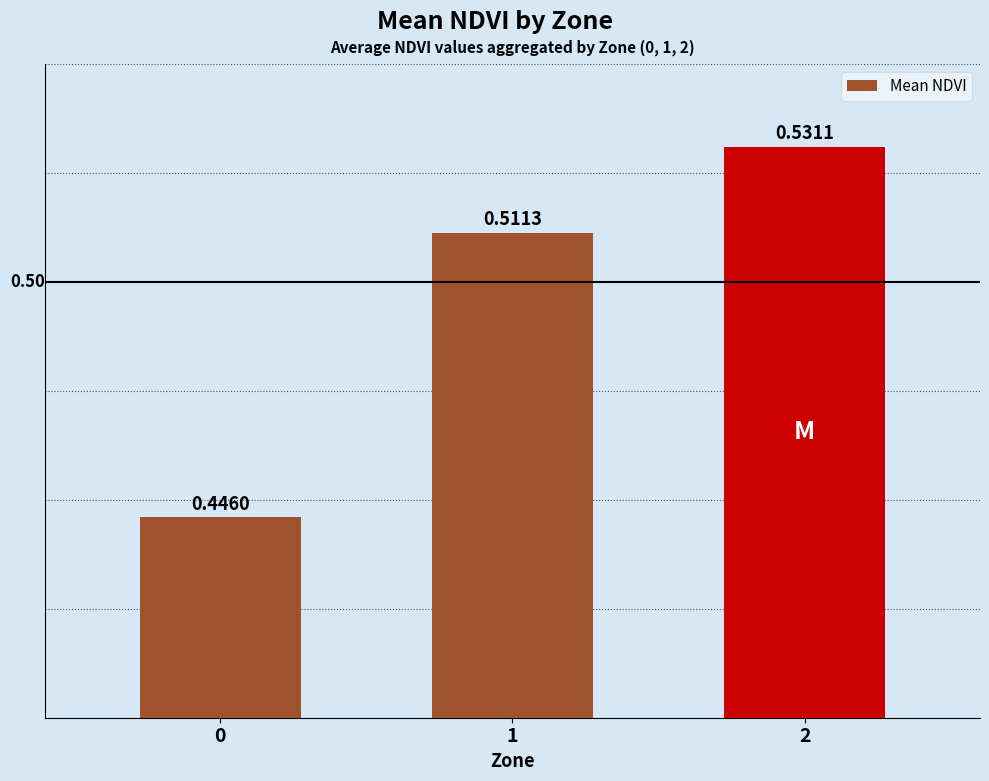

Which label corresponds to the largest value in the chart?

2